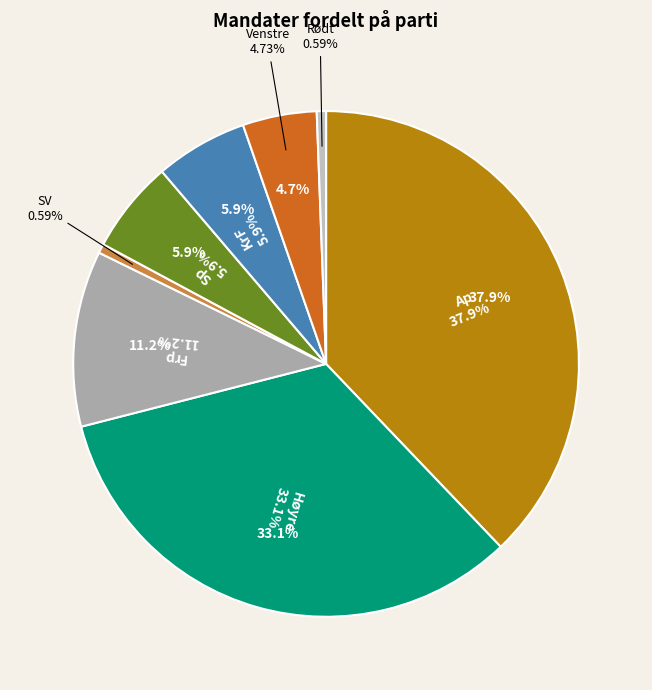

Is the sum of Høyre and Rødt greater than half?

No